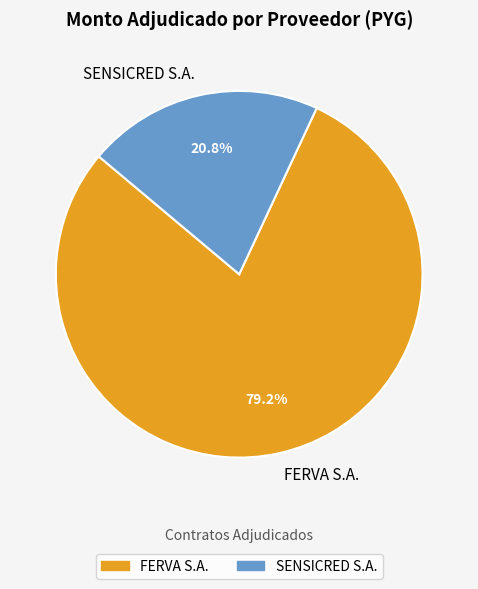

How many slices are in this pie chart?

2